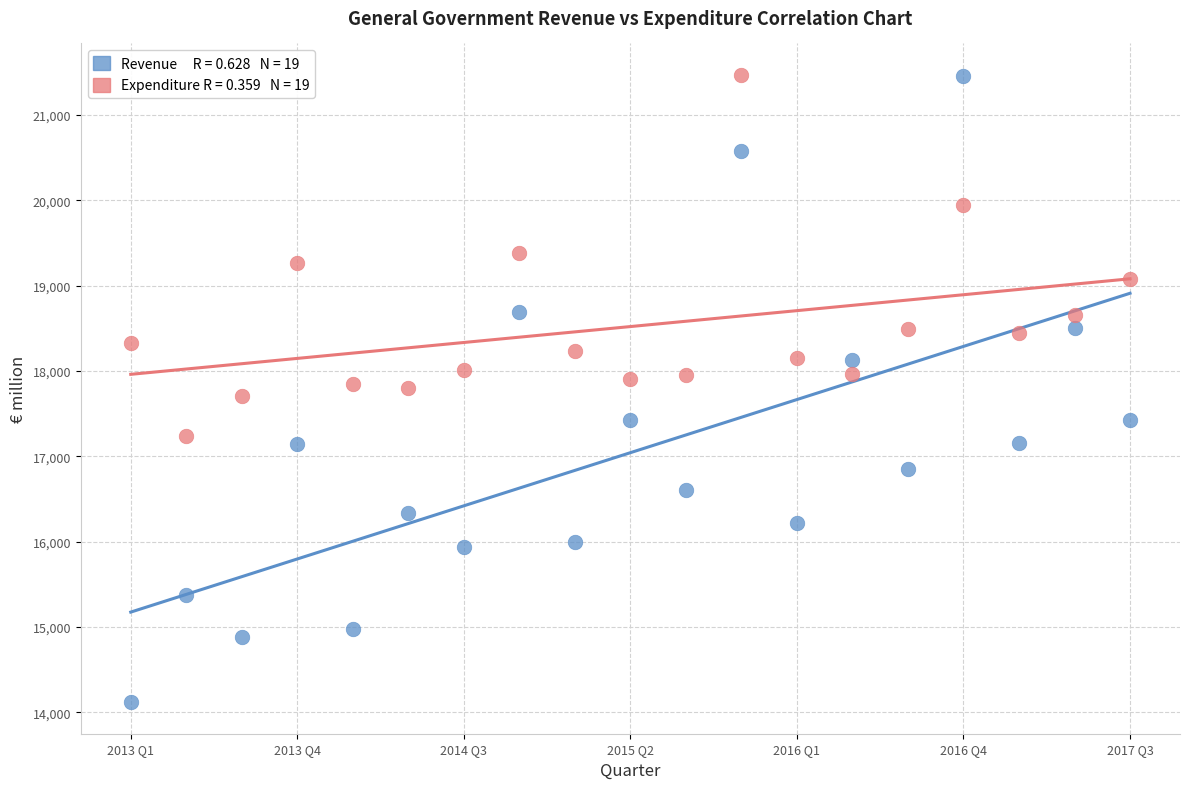

Across all data points, what is the range of Y values (max minus min)?

7353